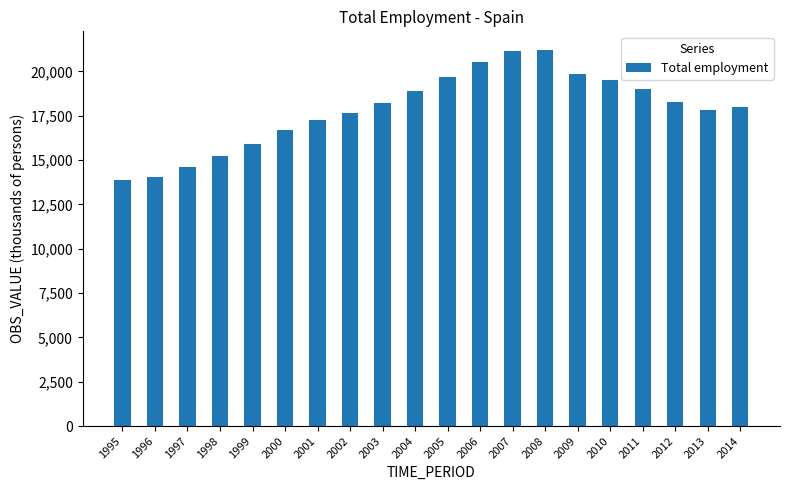

Between 1998 and 2009, which is larger?

2009